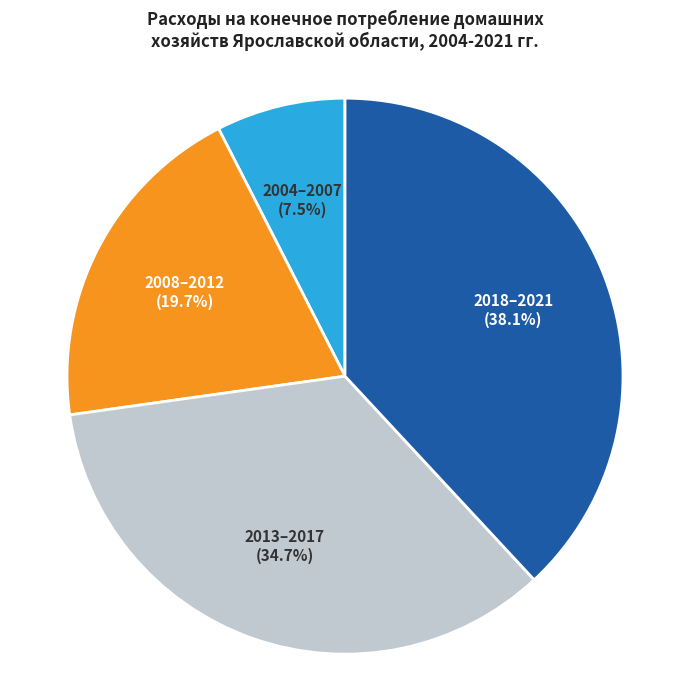

Rank the categories by value from lowest to highest.

2004–2007, 2008–2012, 2013–2017, 2018–2021